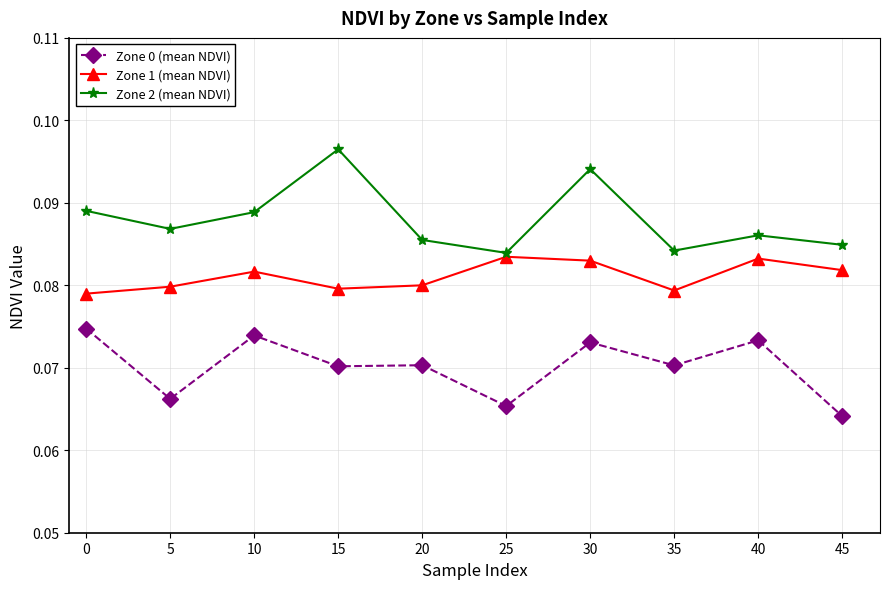

True or false: Zone 0 (mean NDVI) and Zone 2 (mean NDVI) intersect in this chart.

False